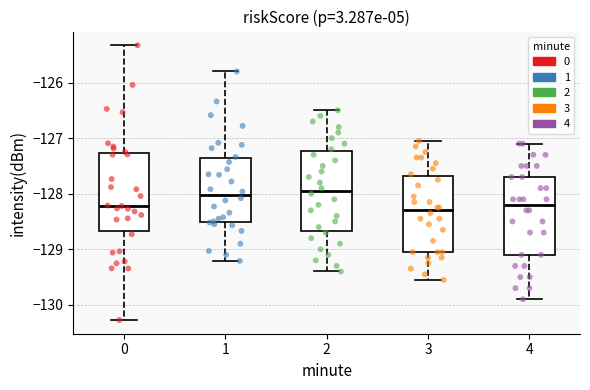

Where does the median line of the box at x = 4 sit on the y-axis? The values are not printed on the chart, so give them approximately, as read against the axis.

-128.2